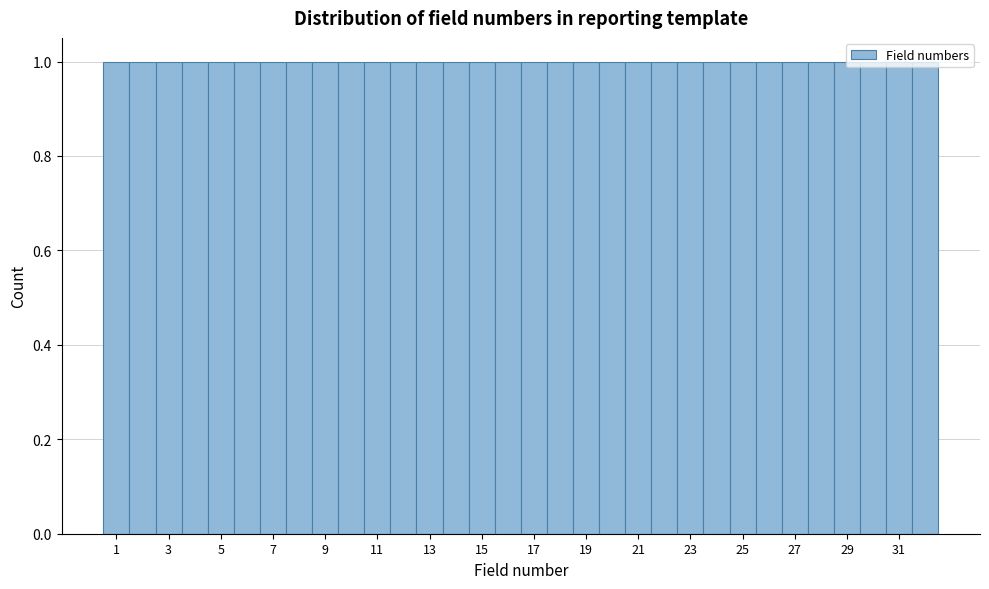

Reading left to right, transcribe this chart: for each bar, give the range it covers on the x-axis and its height. Neither the bar edges nor the heights are printed on the chart, so give them approximately, as read against the axes.

0.5 to 1.5: 1
1.5 to 2.5: 1
2.5 to 3.5: 1
3.5 to 4.5: 1
4.5 to 5.5: 1
5.5 to 6.5: 1
6.5 to 7.5: 1
7.5 to 8.5: 1
8.5 to 9.5: 1
9.5 to 10.5: 1
10.5 to 11.5: 1
11.5 to 12.5: 1
12.5 to 13.5: 1
13.5 to 14.5: 1
14.5 to 15.5: 1
15.5 to 16.5: 1
16.5 to 17.5: 1
17.5 to 18.5: 1
18.5 to 19.5: 1
19.5 to 20.5: 1
20.5 to 21.5: 1
21.5 to 22.5: 1
22.5 to 23.5: 1
23.5 to 24.5: 1
24.5 to 25.5: 1
25.5 to 26.5: 1
26.5 to 27.5: 1
27.5 to 28.5: 1
28.5 to 29.5: 1
29.5 to 30.5: 1
30.5 to 31.5: 1
31.5 to 32.5: 1